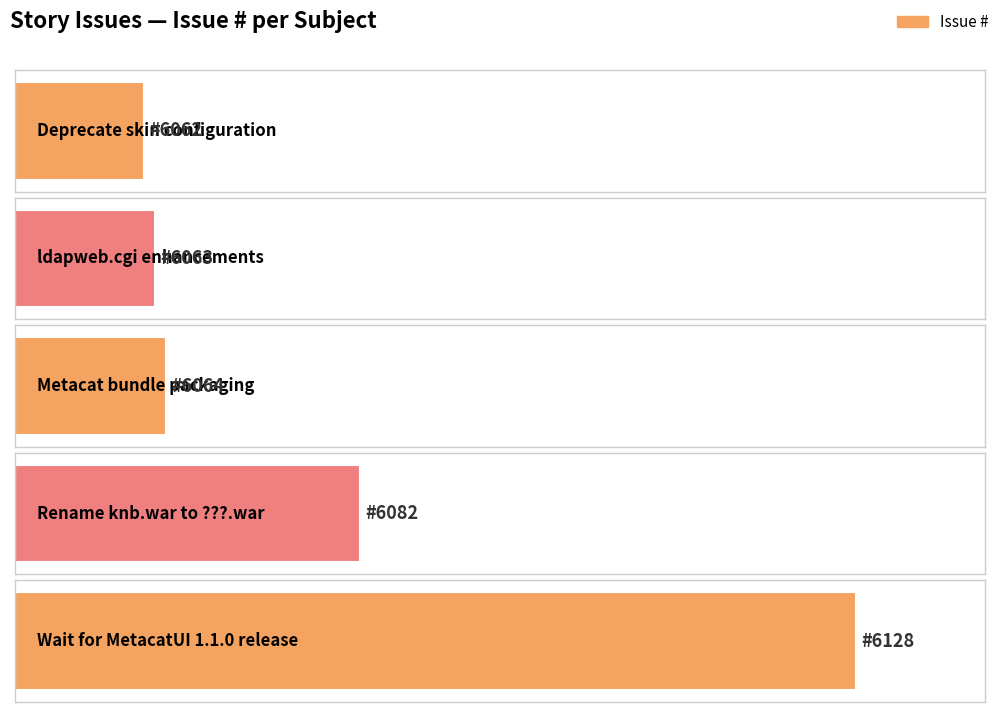

How many bars are there in total?

5